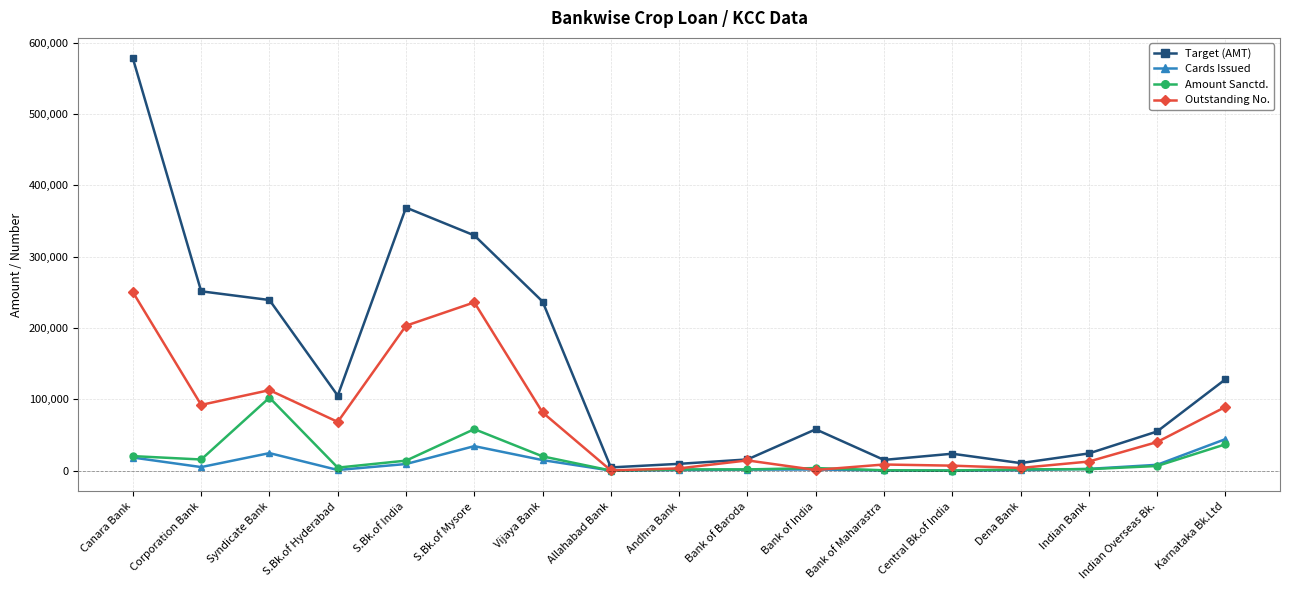

What is the maximum value for Amount Sanctd.?

102304